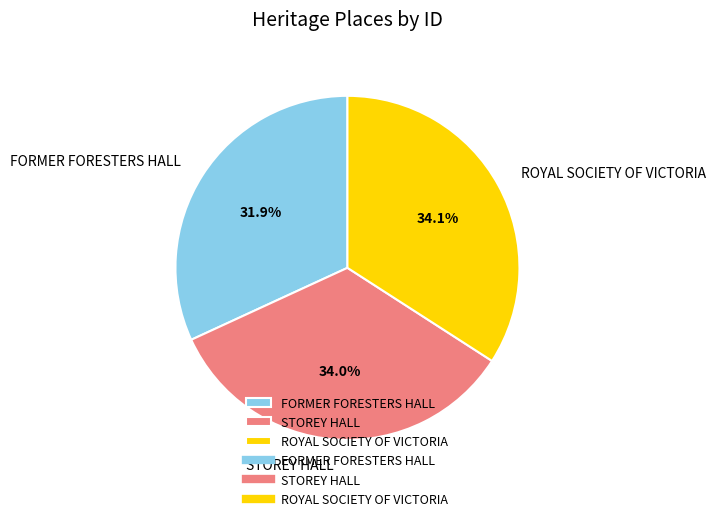

Does any single category account for the majority?

No